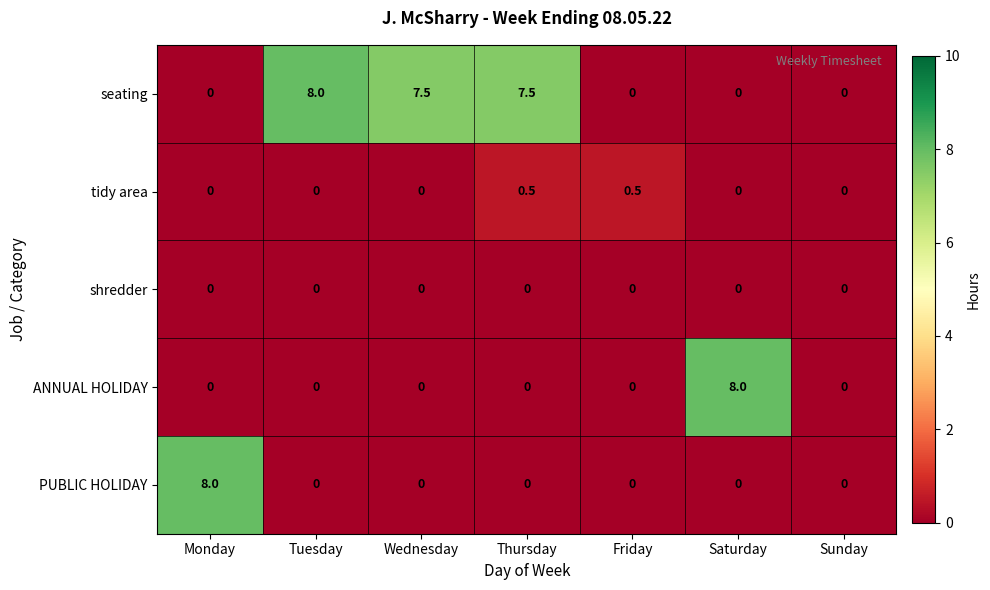

Which series has the largest total across all categories?

seating